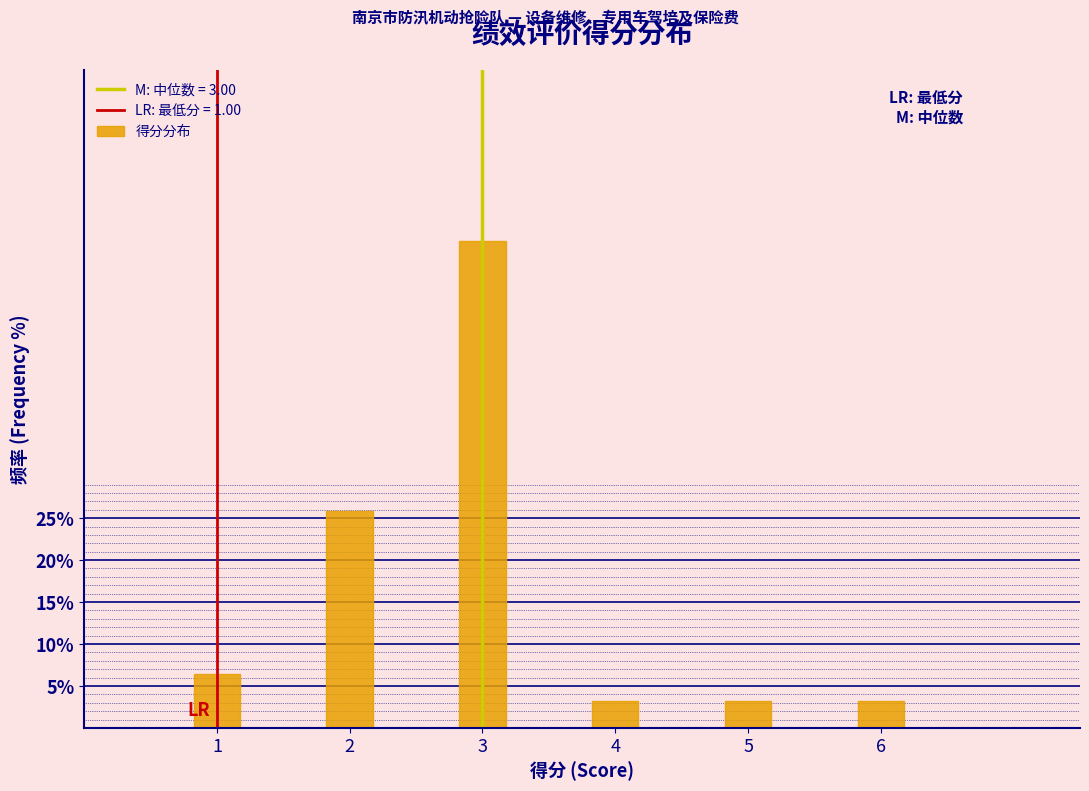

Reading left to right, transcribe all the data shown in this chart.

1=6.5	2=25.8	3=58.1	4=3.2	5=3.2	6=3.2